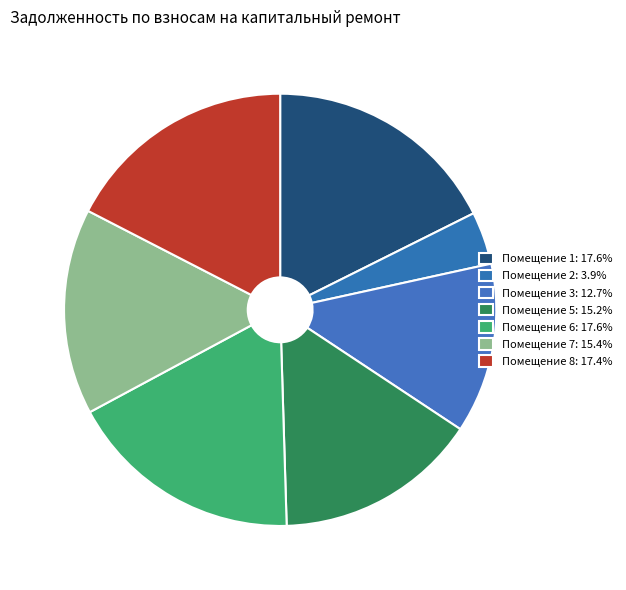

Count the number of slices in the pie.

7